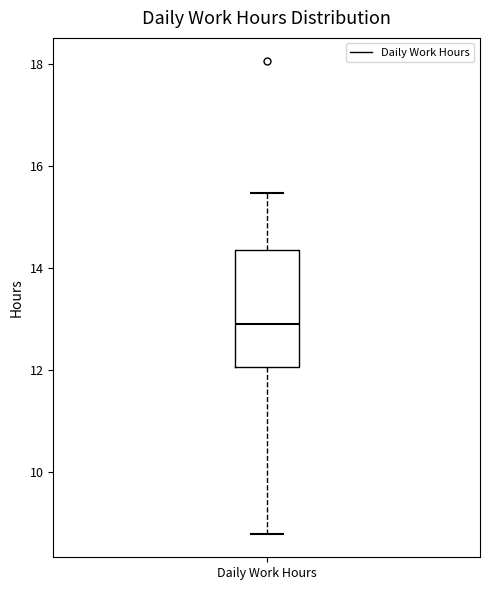

Transcribe this box plot: give where the median line is, the range the box spans, and where the two whiskers end, as read against the y-axis. The values are not printed on the chart, so give them approximately, as read against the axis.

median 13.0, box 12.0 to 14.4, whiskers 8.8 to 15.4